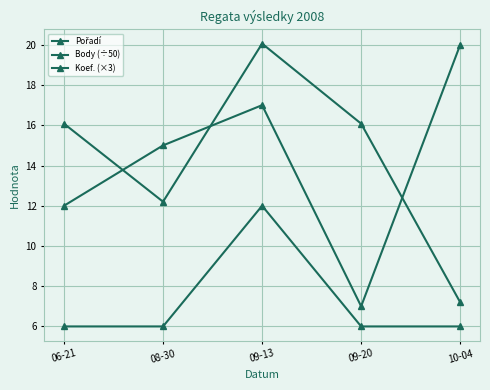

What is the total value across all series at 08-30?

33.2